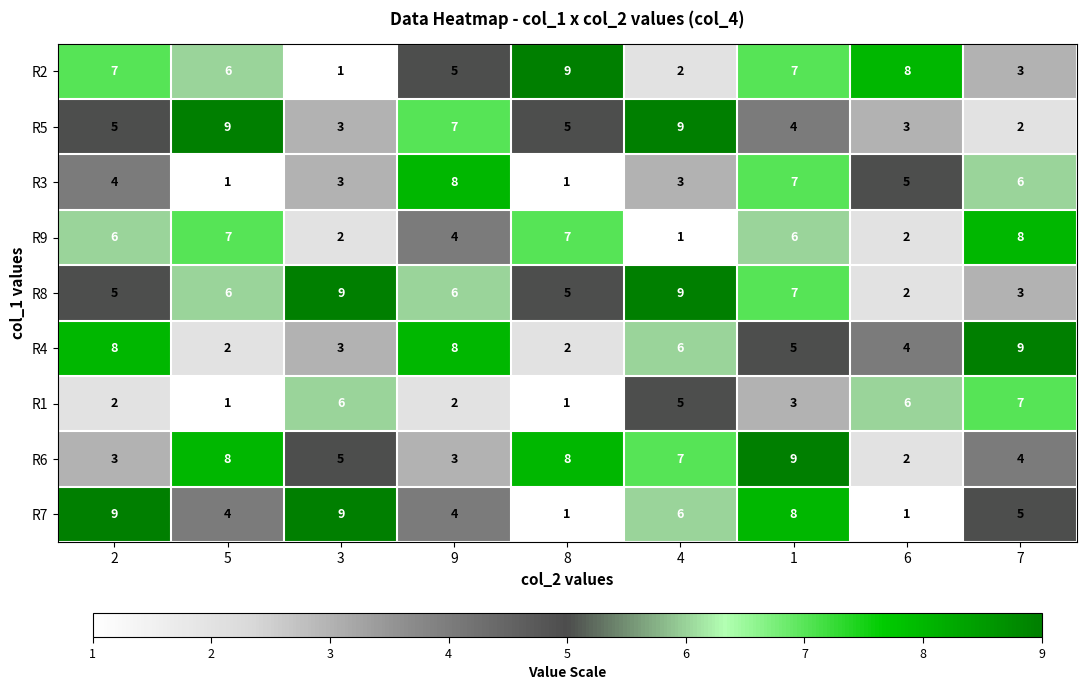

Between 3 and 4, which series saw the biggest shift?

R5